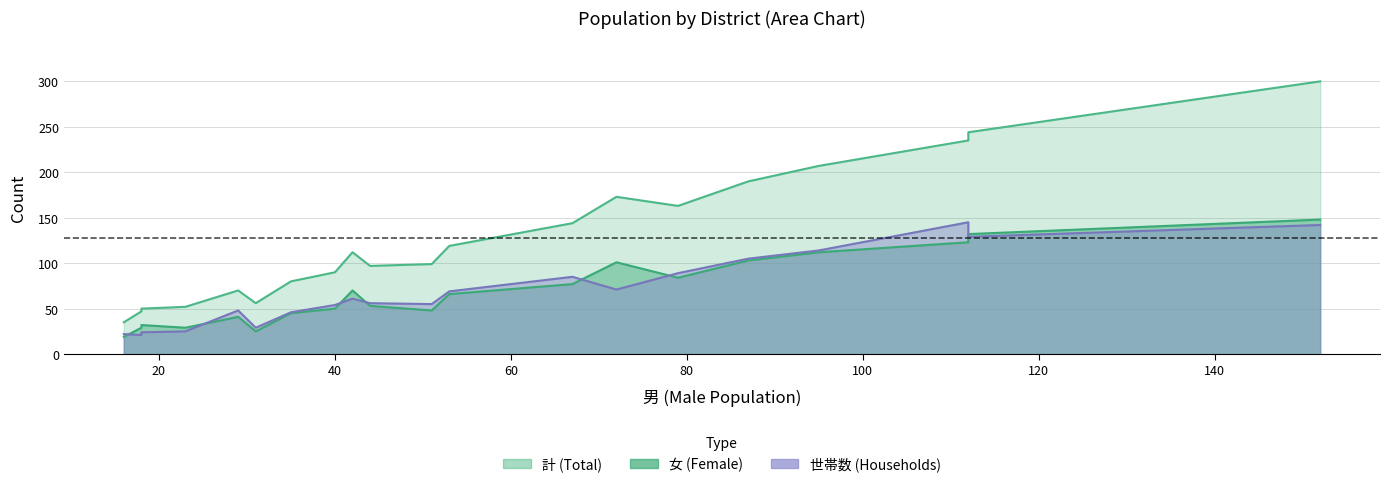

What is the difference between the second highest and second lowest values in the 世帯数 series?

120